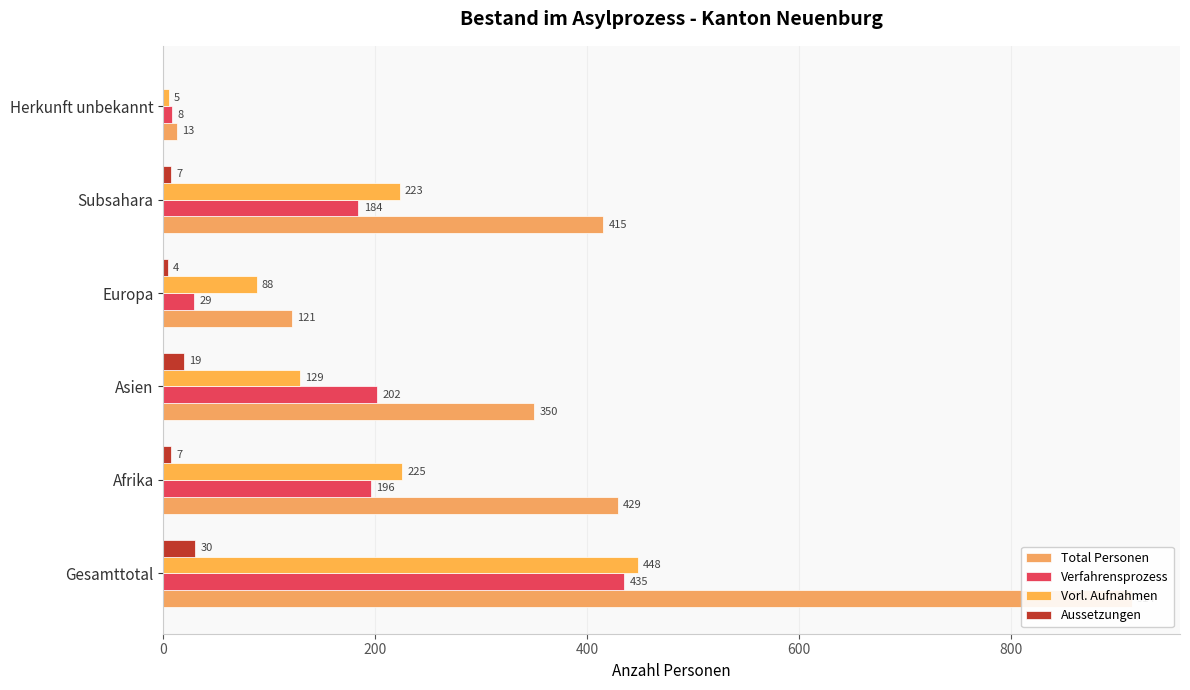

Does the chart contain any negative values?

No